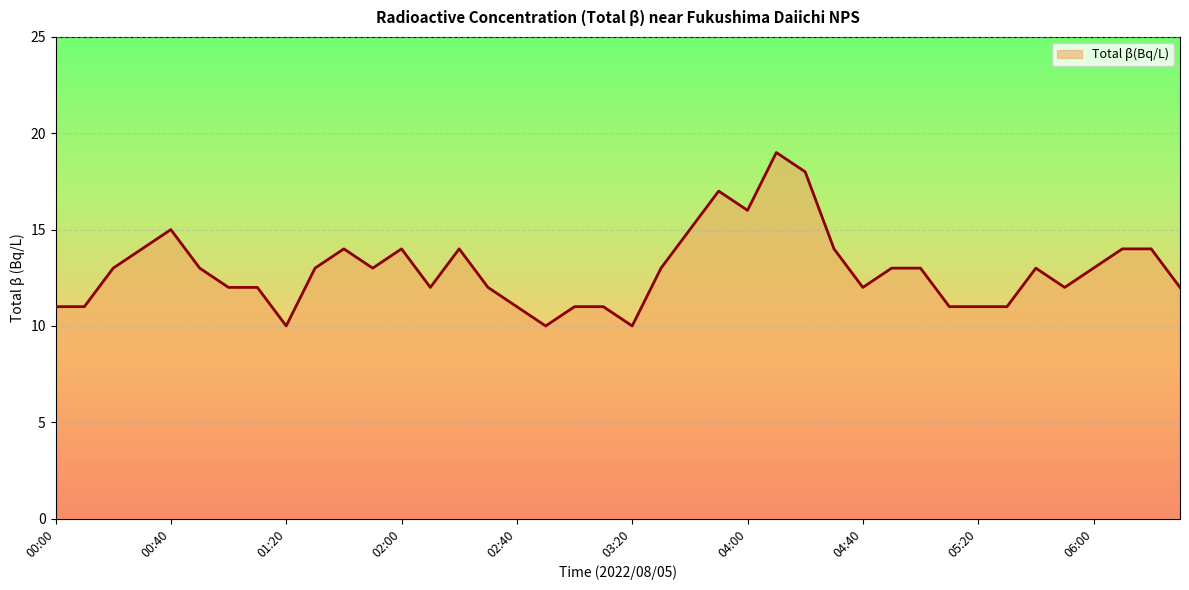

What is the minimum value shown in the chart?

10